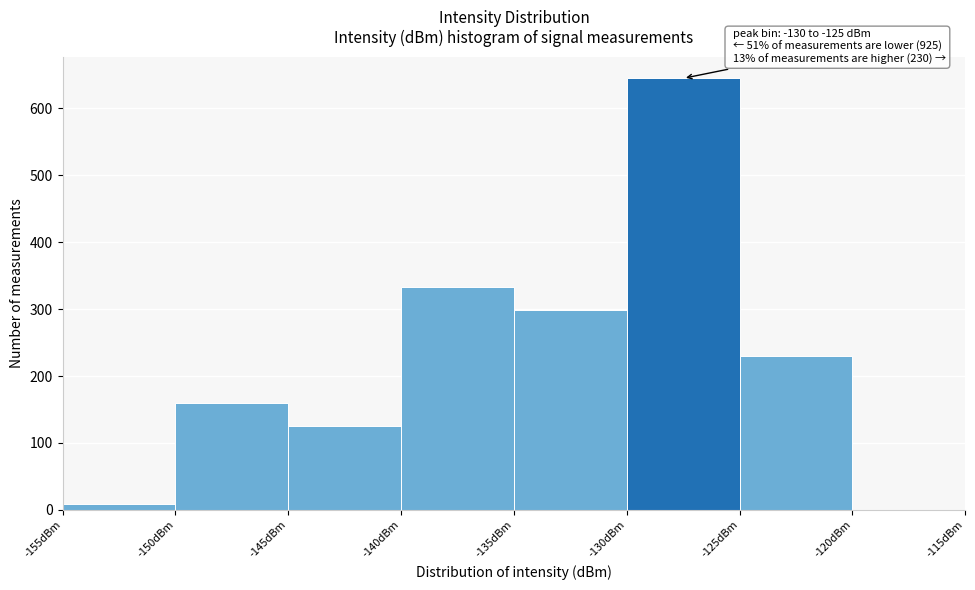

Over which range of the x-axis is the bar tallest?

-130 to -125